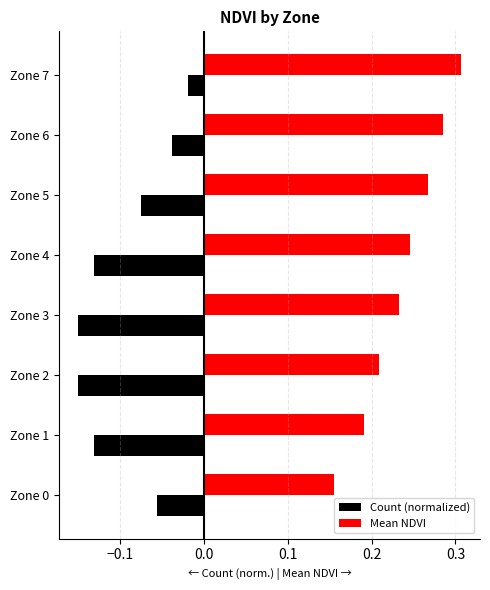

True or false: Mean NDVI has a value of 0.4 at Zone 3.

False